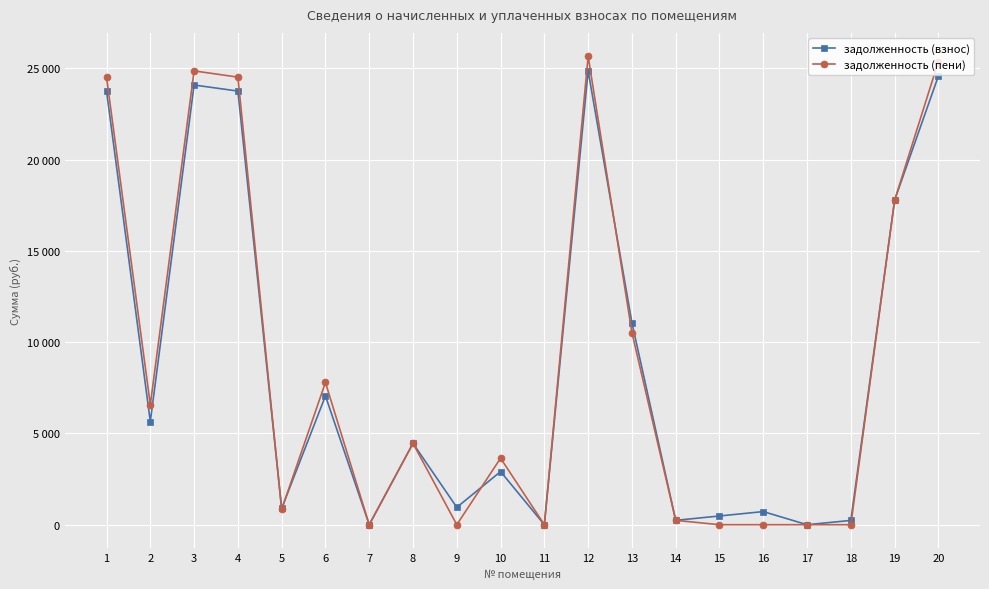

How many intersections are there between задолженность (пени) and задолженность (взнос)?

6